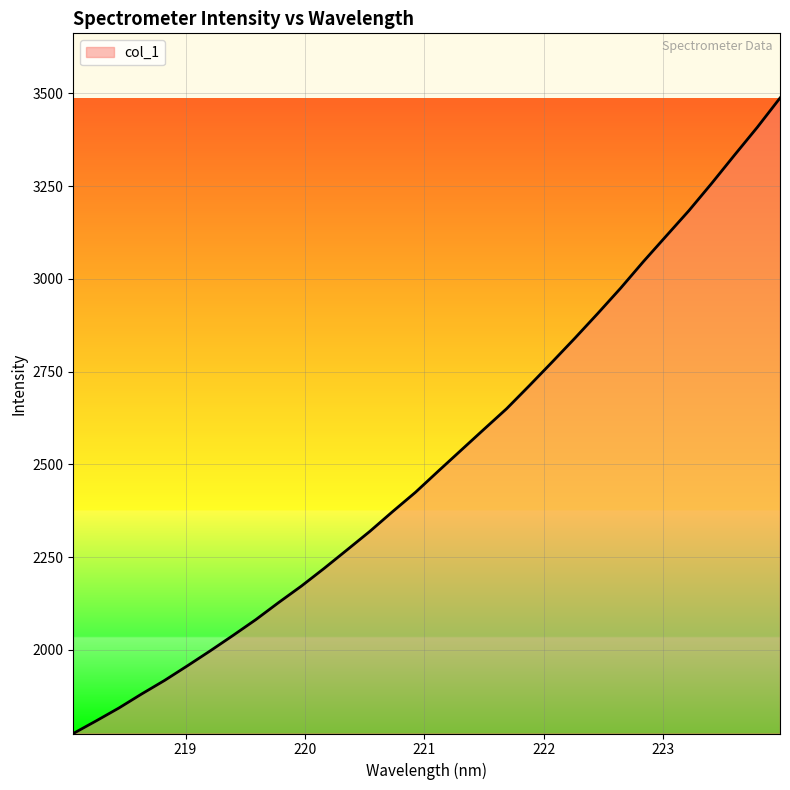

What is the difference between the maximum and minimum values?

1712.3